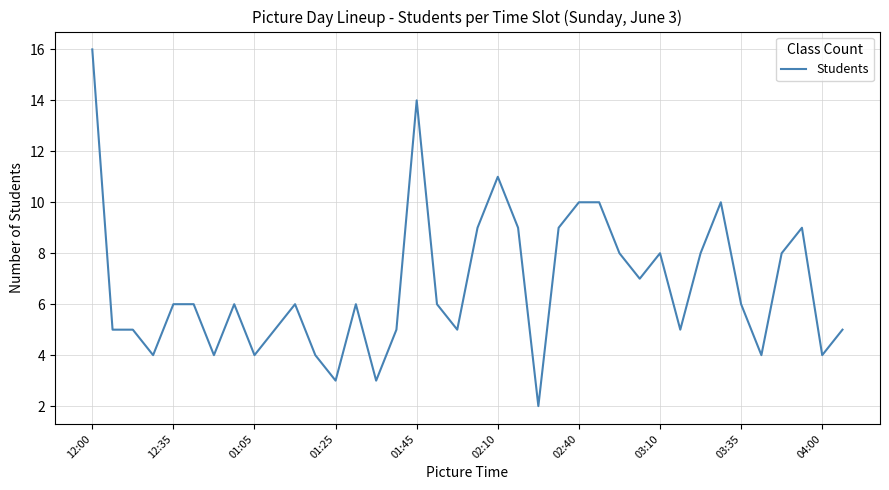

Does the chart display data point markers on the line(s)?

No